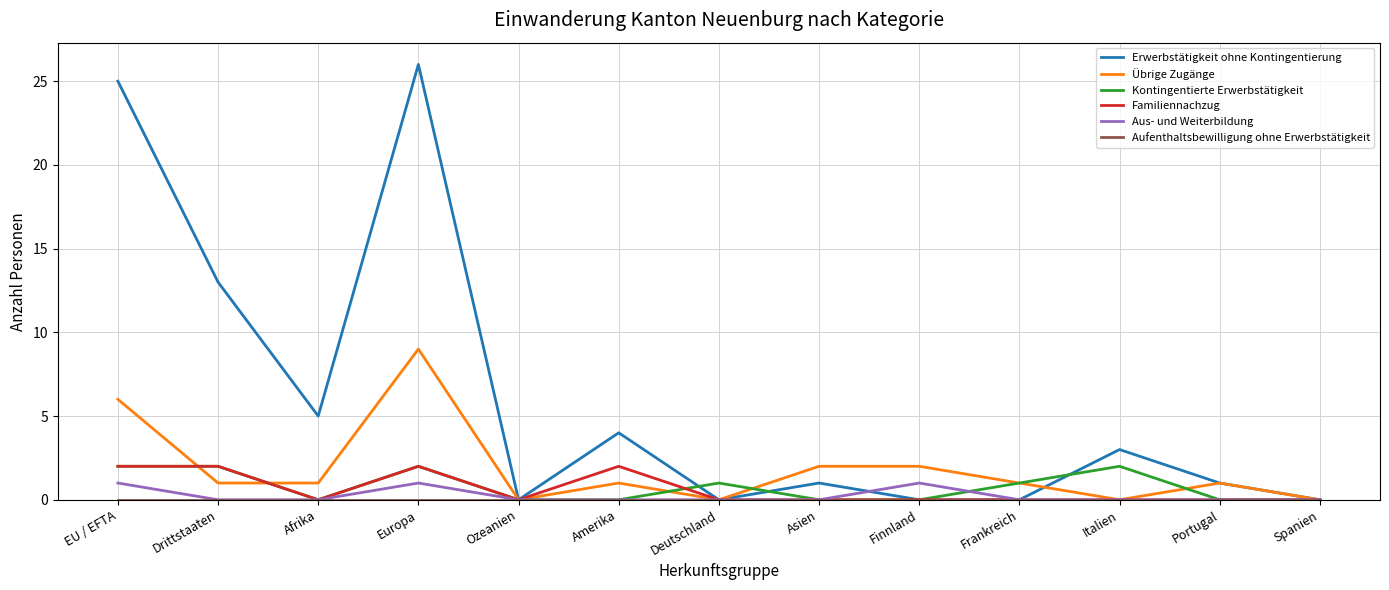

Between EU / EFTA and Finnland, which series saw the biggest shift?

Erwerbstätigkeit ohne Kontingentierung